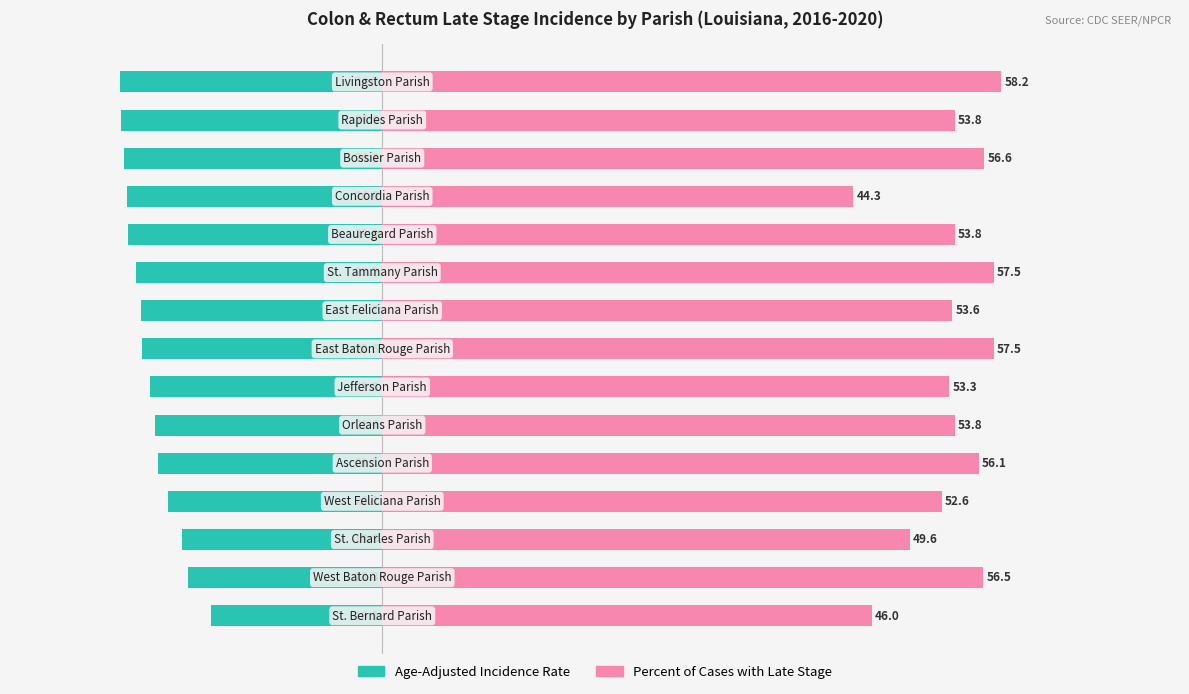

Is the value of Age-Adjusted Incidence Rate at 14 greater than the value of Percent of Cases with Late Stage at 60?

No